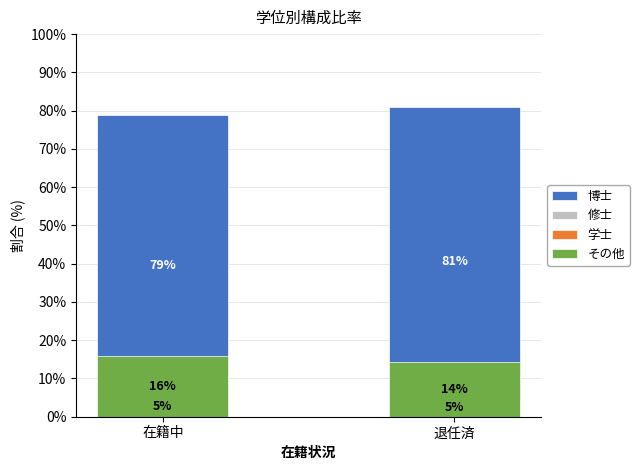

What is the sum of all 博士 values?

159.9